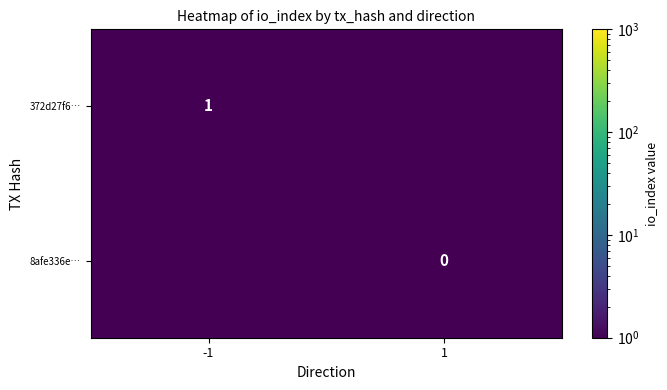

Is the value of 372d27f6… at -1 greater than the value of 8afe336e… at 1?

Yes